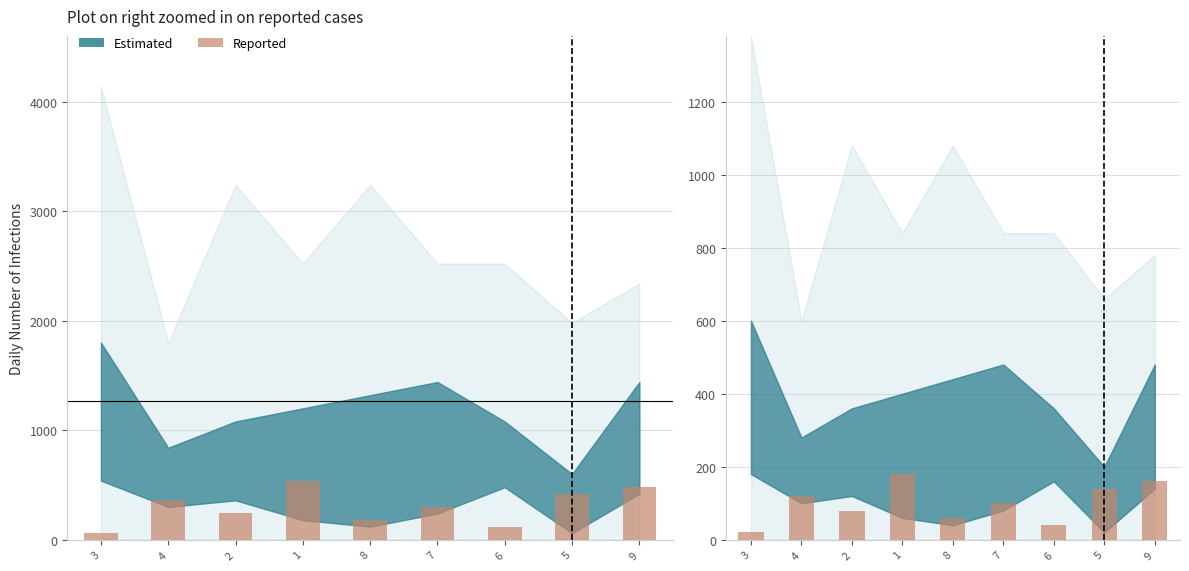

Which label corresponds to the largest value in the chart?

1